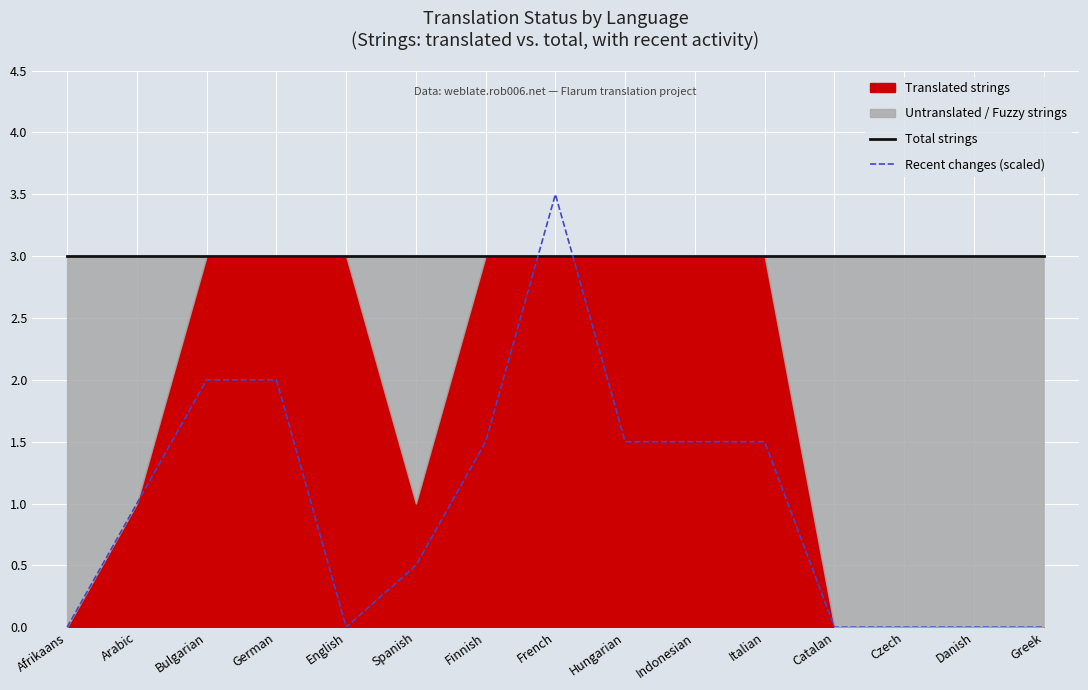

What is the greatest value displayed?

3.5